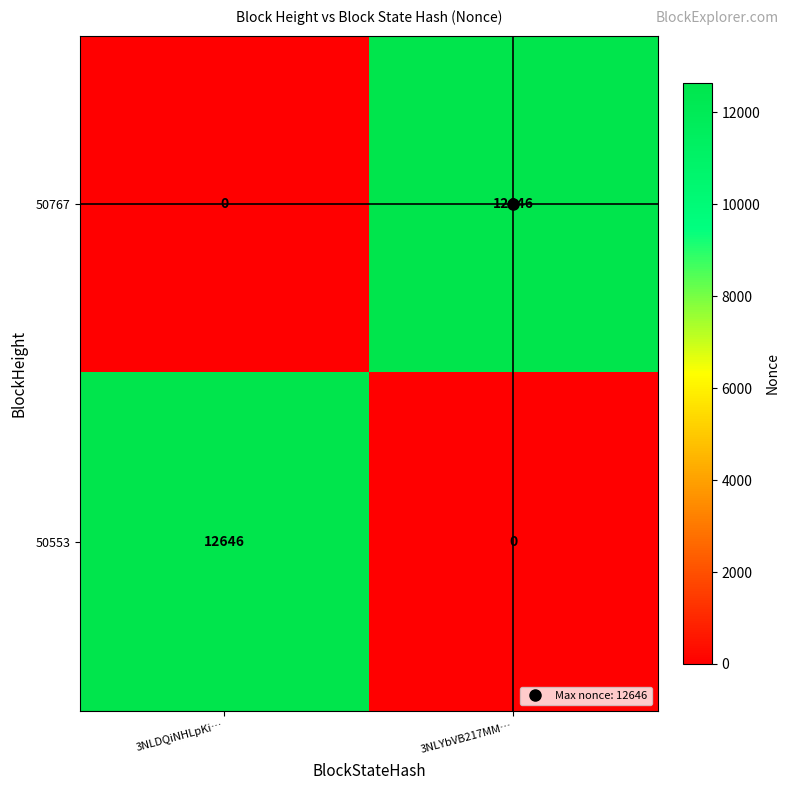

How many values in the 50767 series are below 12646?

1